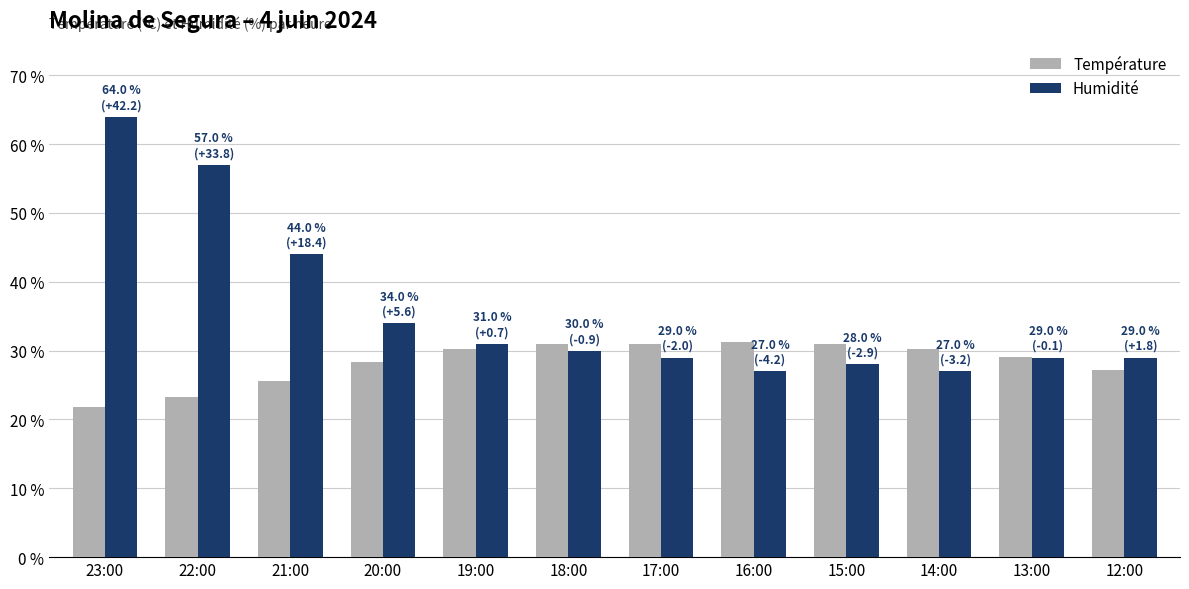

How many data points does each series have?

12